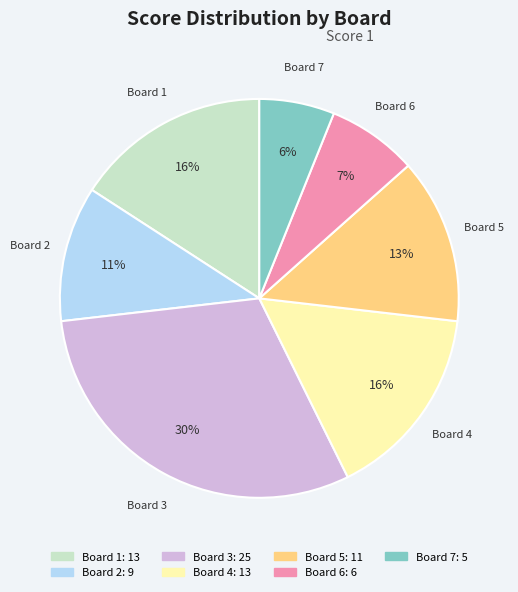

Combined, do Board 4 and Board 1 account for over 50%?

No